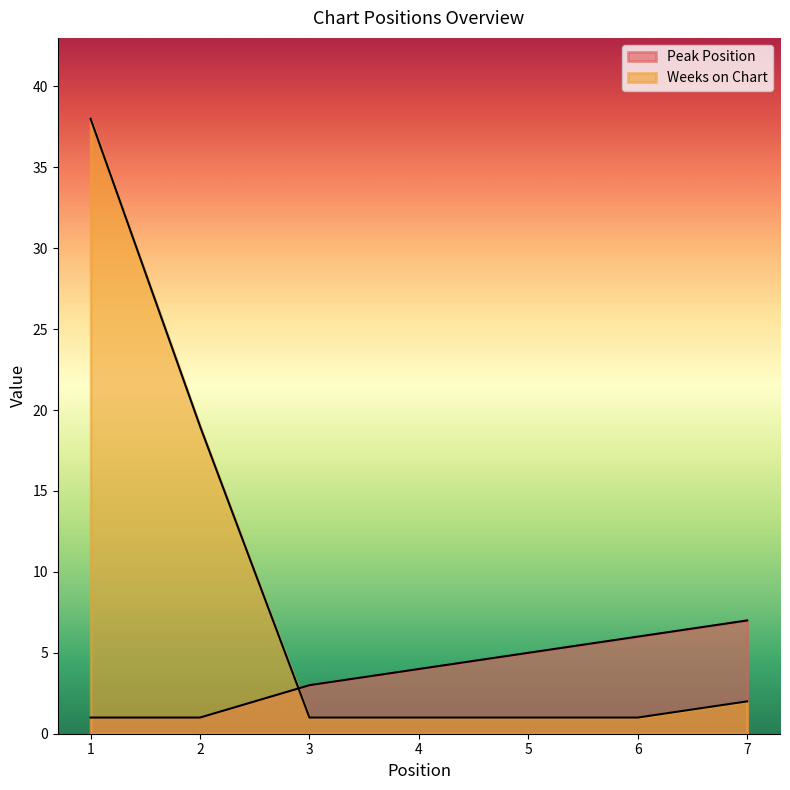

The Weeks on Chart series shows 1 at 6. True or false?

True